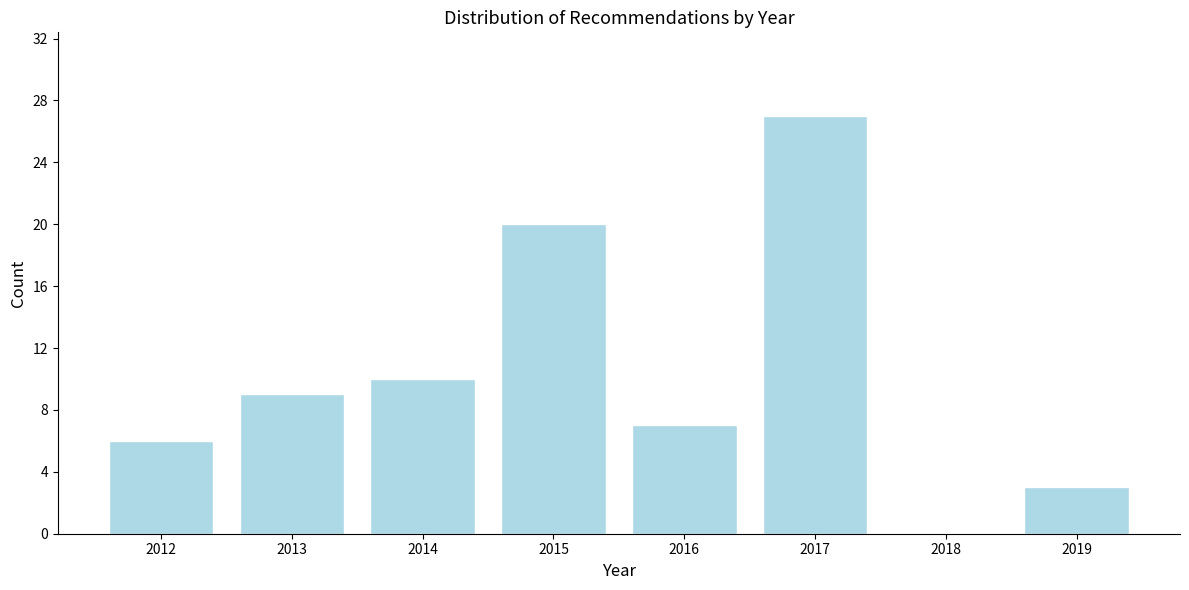

Reading right to left, extract all data points from this chart.

2019=3	2018=0	2017=27	2016=7	2015=20	2014=10	2013=9	2012=6